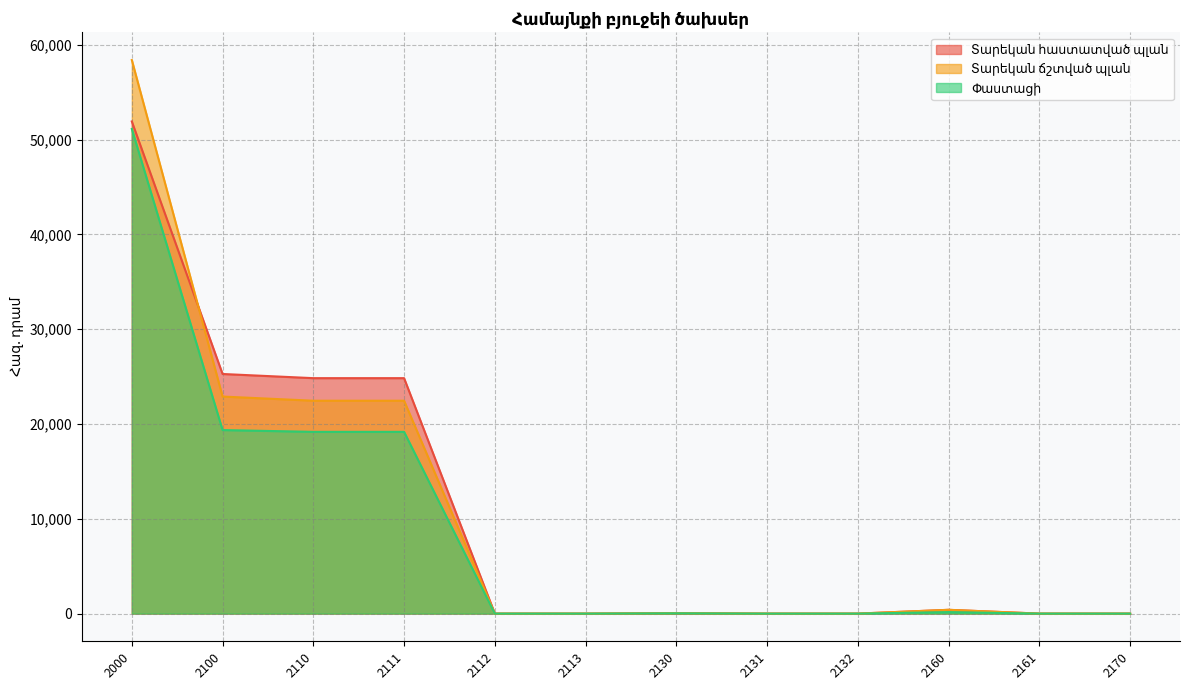

What is the maximum value for Տարեկան հաստատված պլան?

51916.5